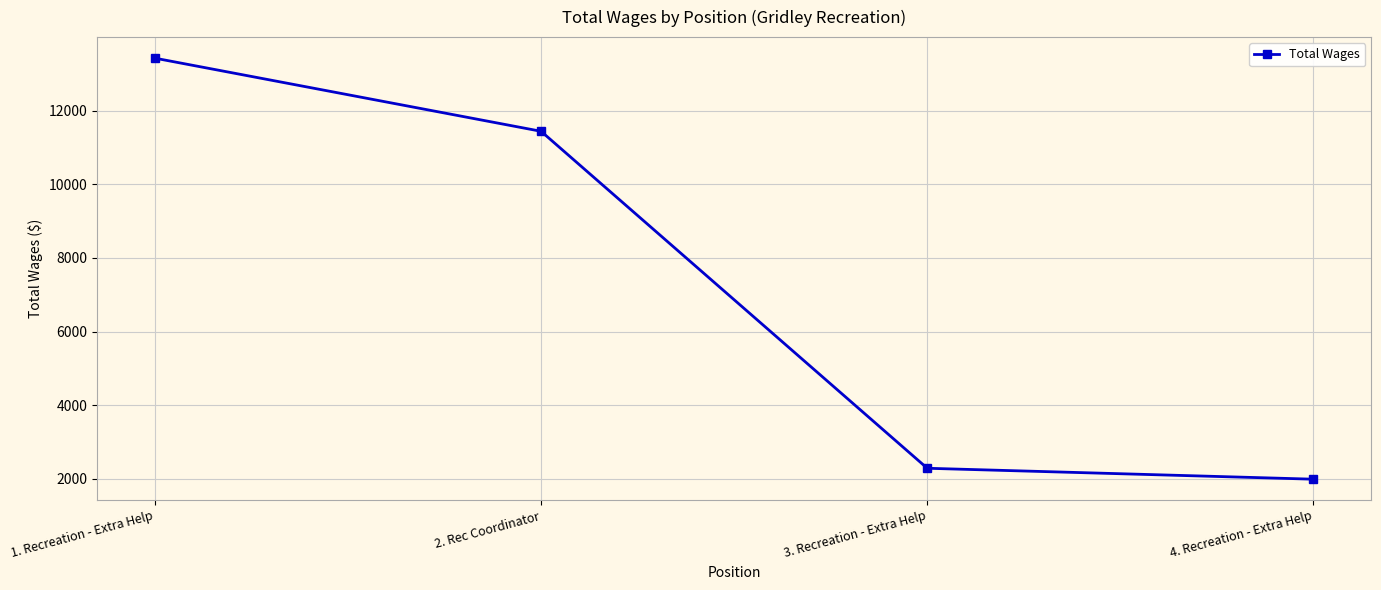

Approximately how many times larger is the value at 2. Rec Coordinator compared to 1. Recreation - Extra Help?

0.9